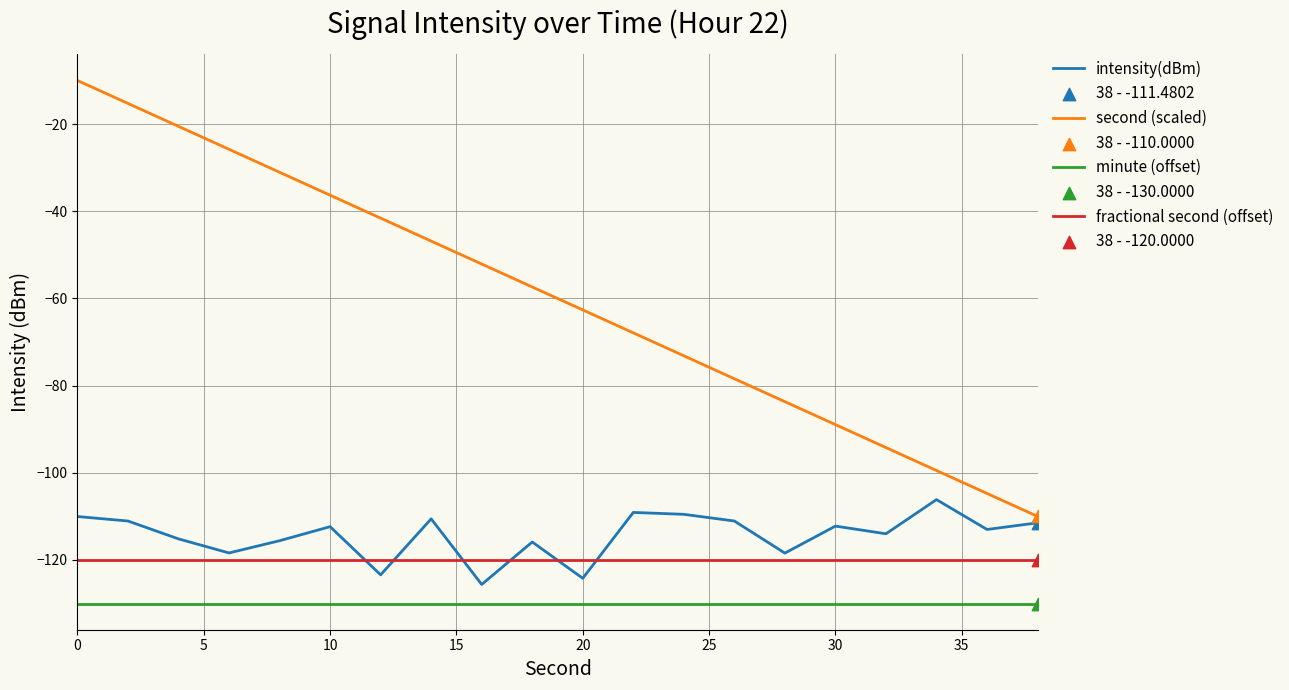

Which series has the widest spread of values?

second (scaled)